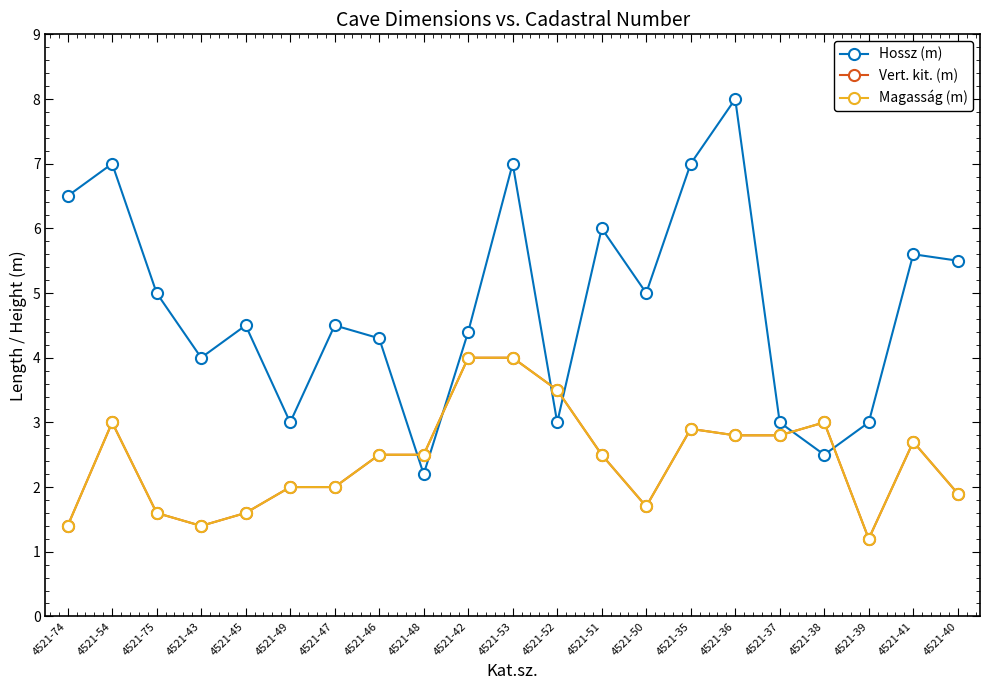

Is this an area chart (filled region under the line)?

No